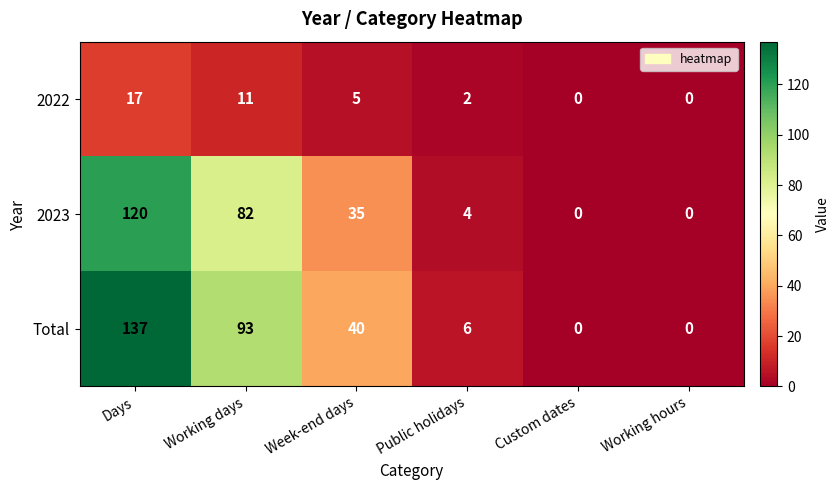

What is the sum of all 2022 values?

35